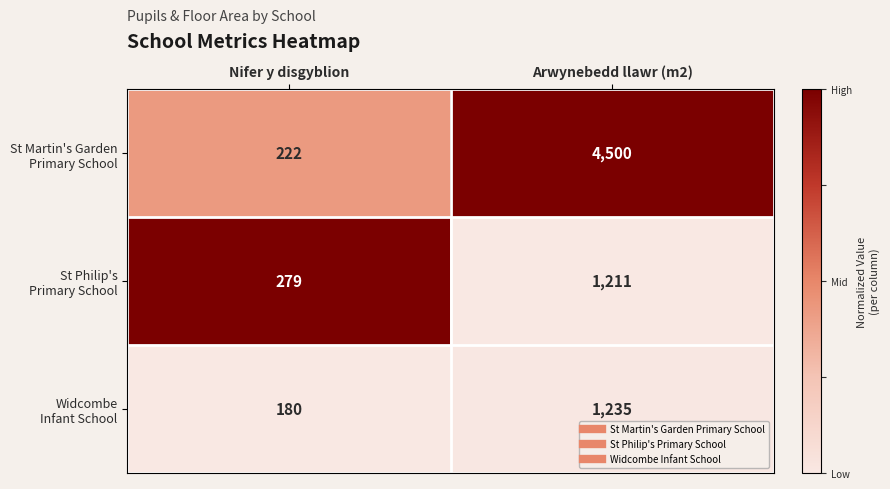

What is the total value across all series at Nifer y disgyblion?

681